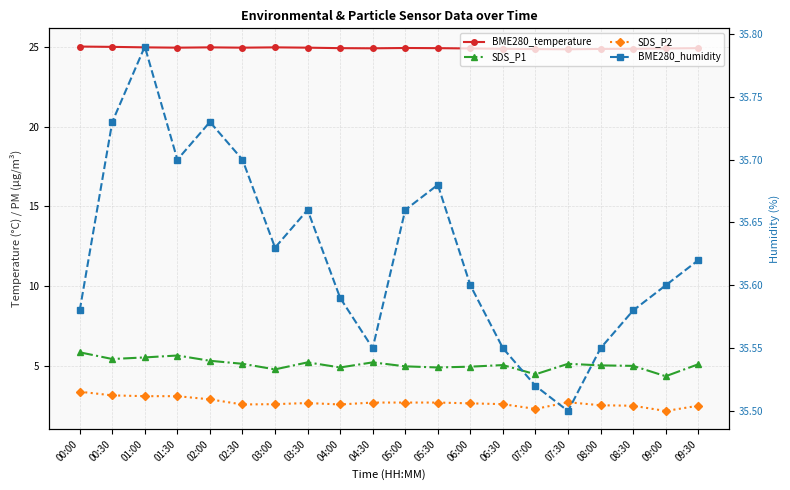

In BME280_temperature, how many points are lower than both neighbors (excluding endpoints)?

4